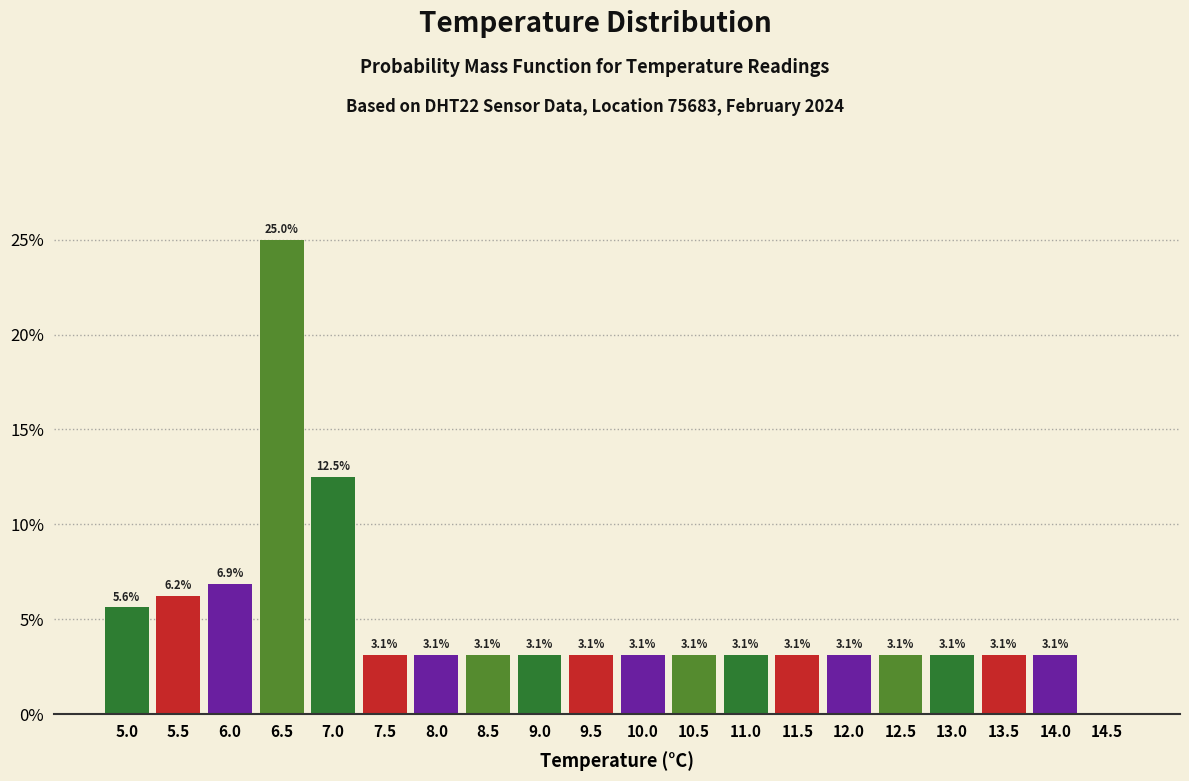

Which has a higher value, 5.0 or 7.5?

5.0